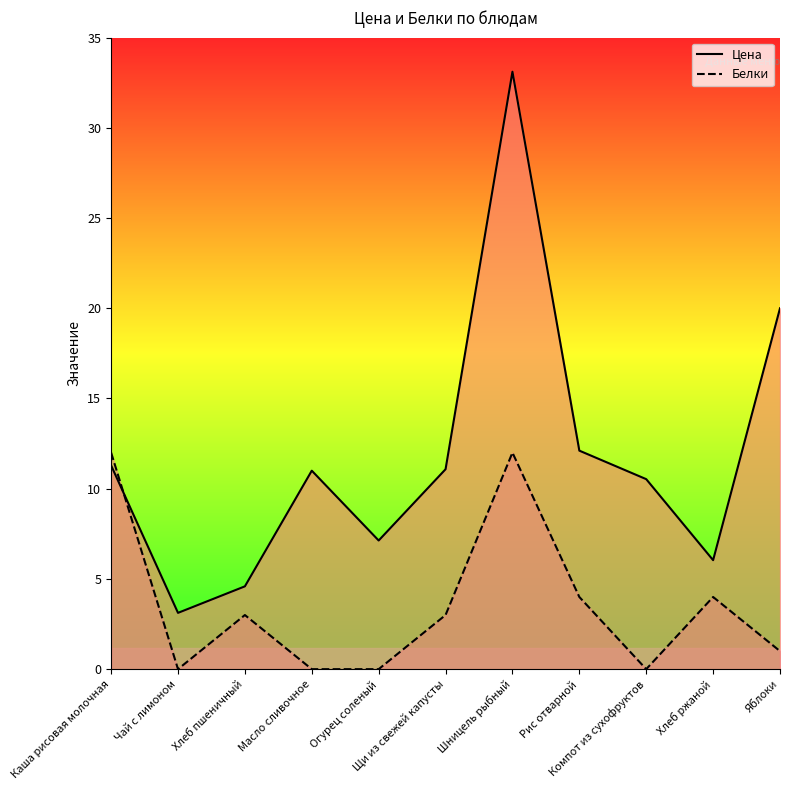

What is the difference between the second highest and second lowest values in the Цена series?

15.4